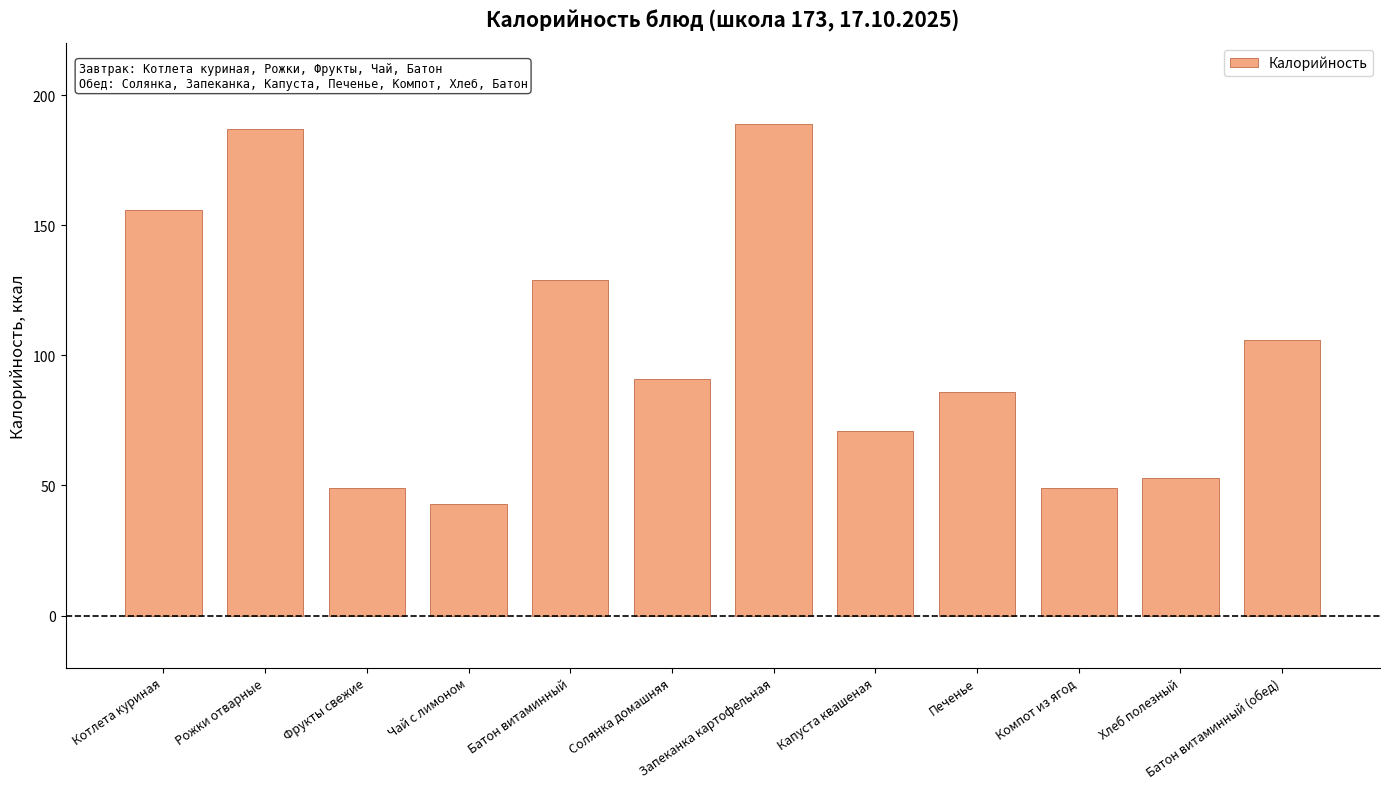

What is the ratio of the value at Солянка домашняя to the value at Батон витаминный?

0.7